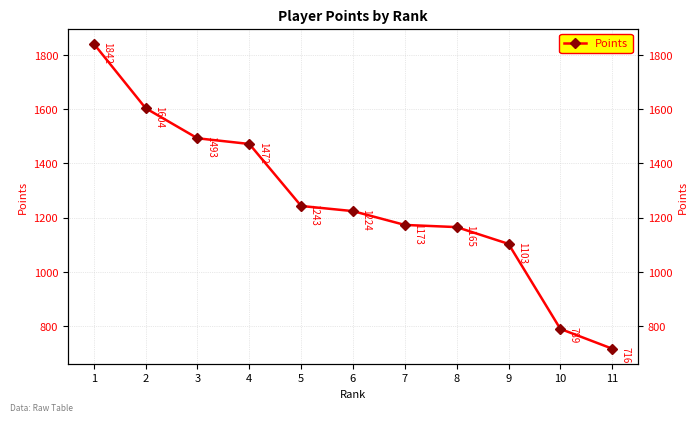

What is the change in value from 1 to 3?

-349